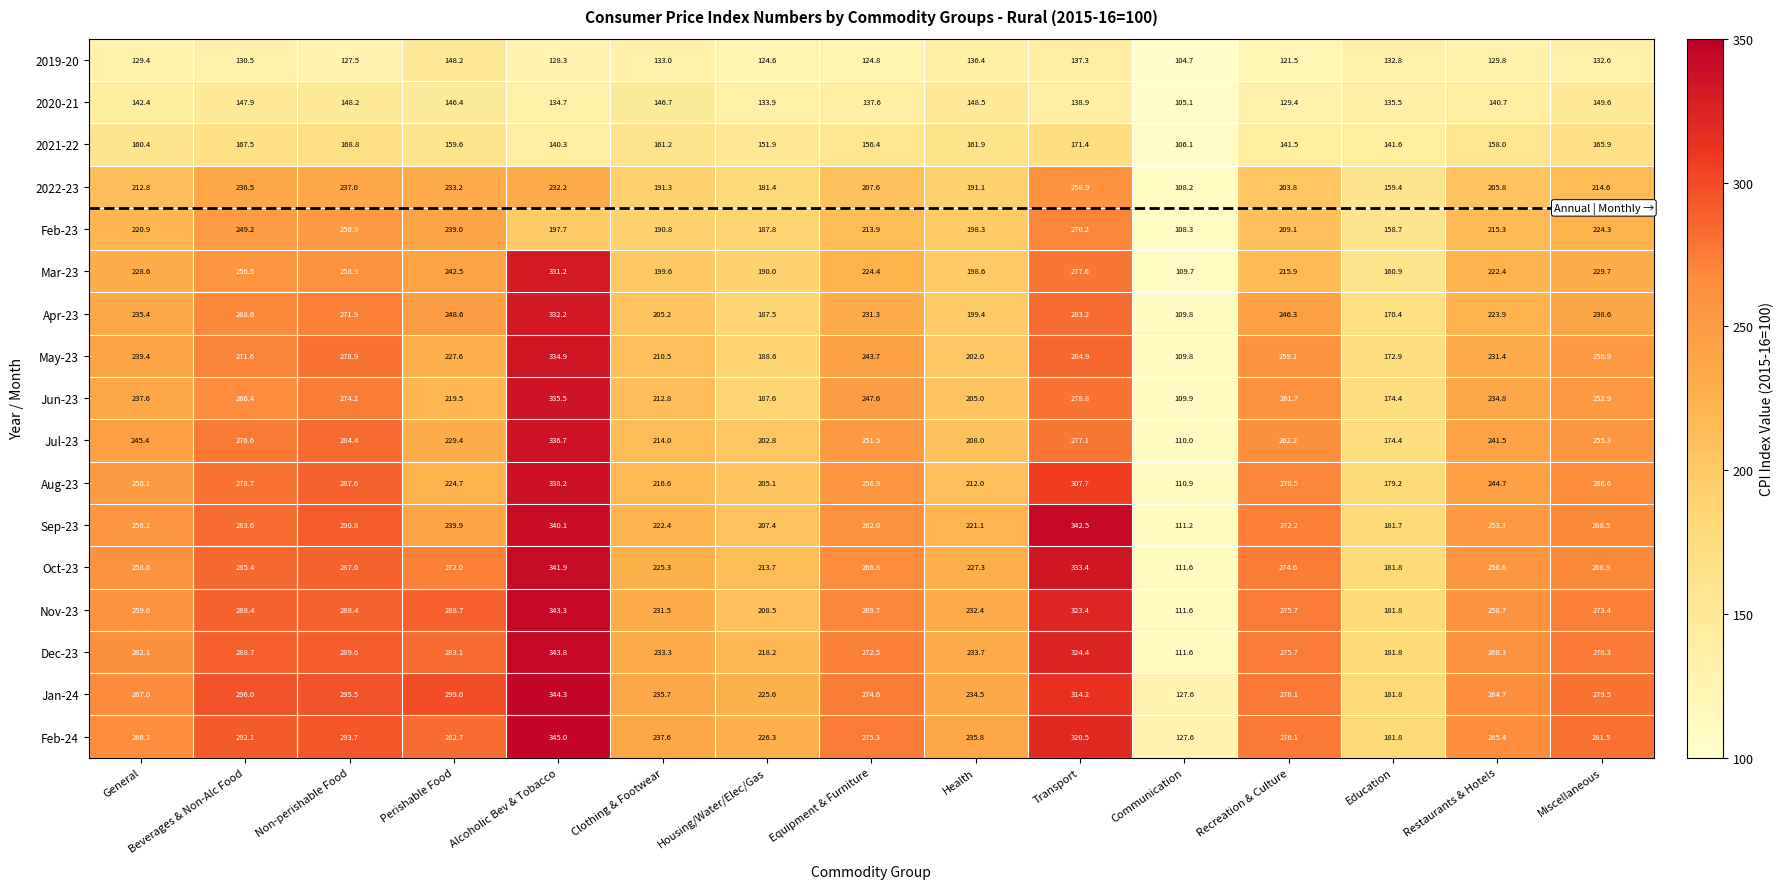

What is the average value of the Mar-23 series?

223.1